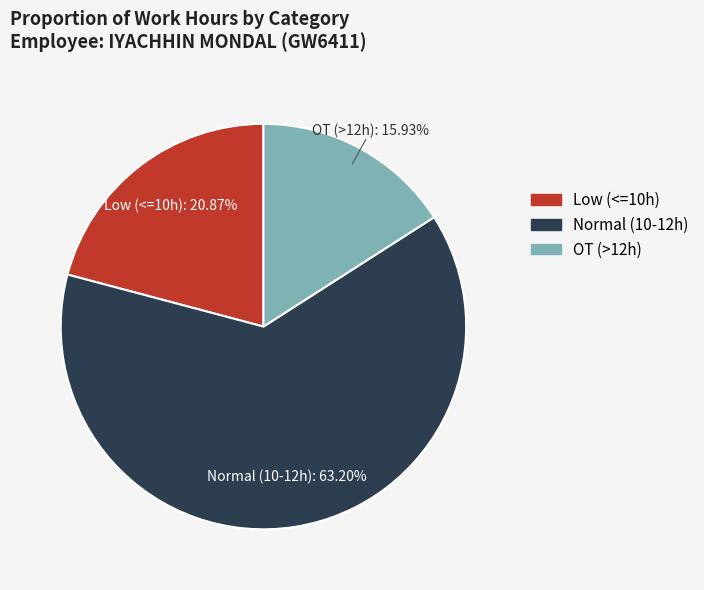

Does any single category account for the majority?

Yes